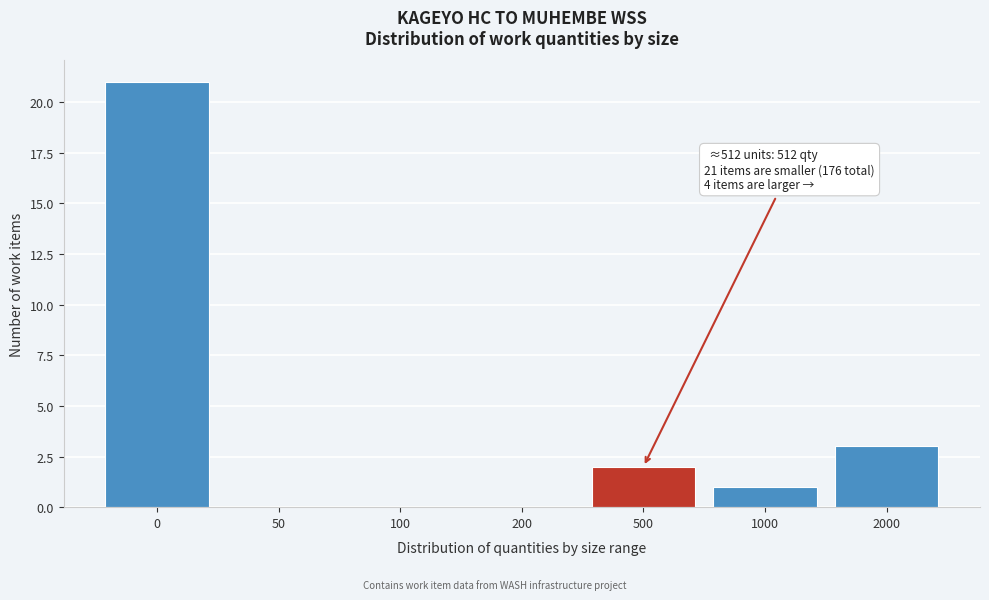

Reading left to right, what are all the values shown in this chart?

0=21	50=0	100=0	200=0	500=2	1000=1	2000=3